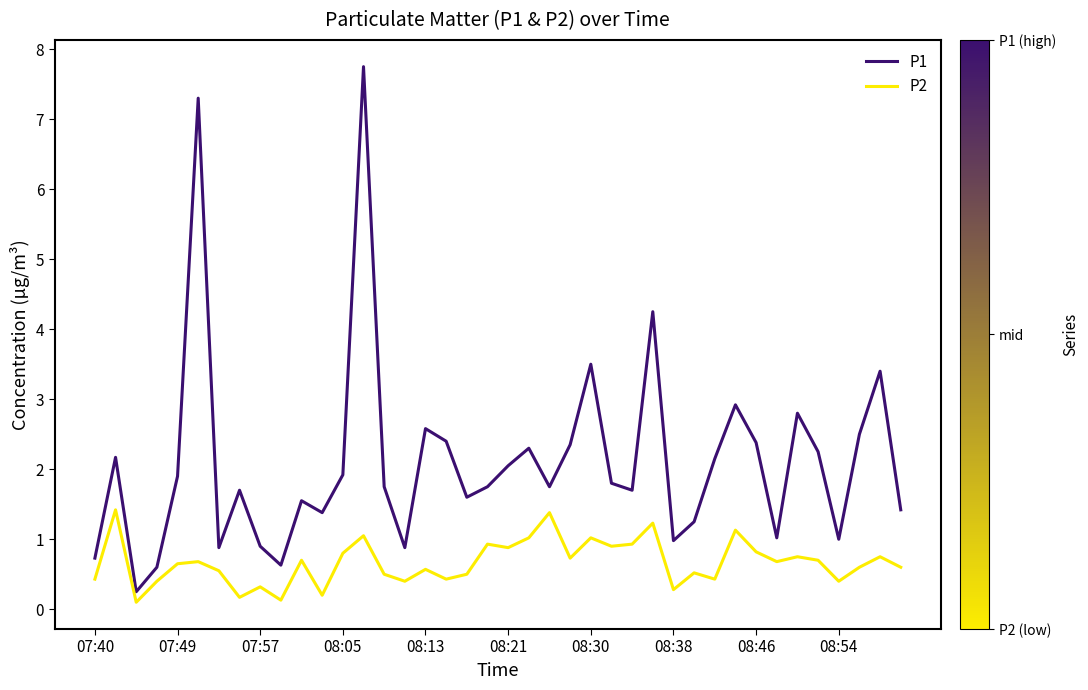

Which series has the largest range (max minus min)?

P1